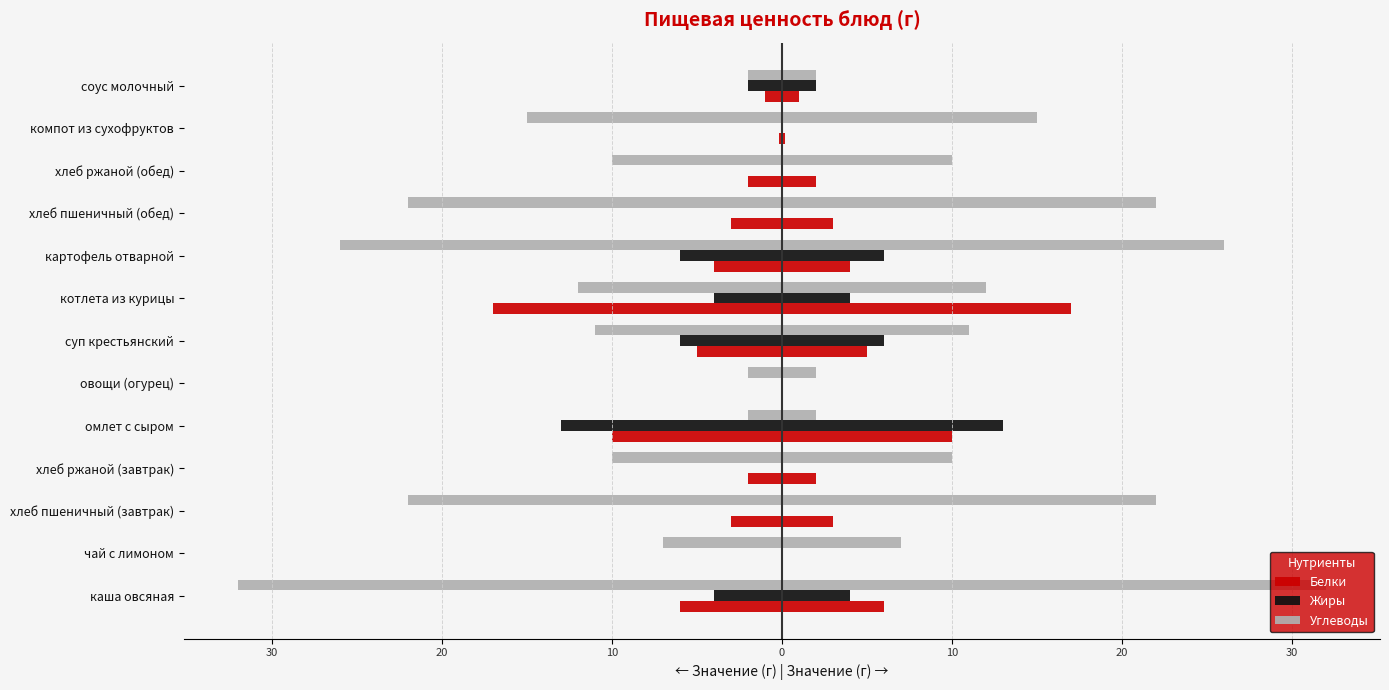

How many values in Жиры are below zero?

6